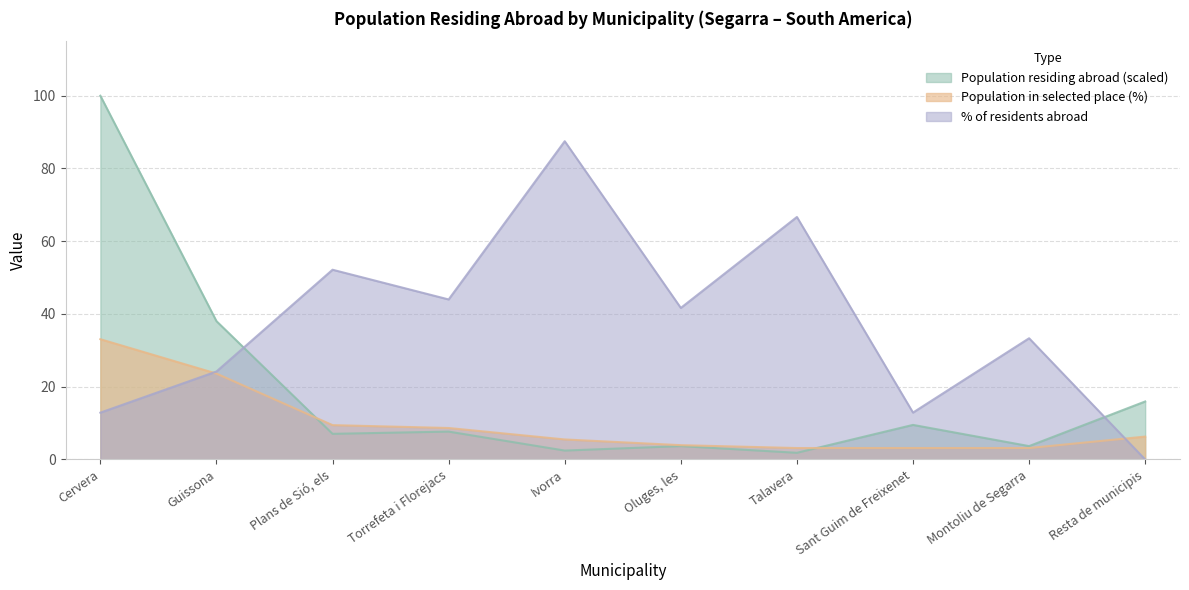

The value of Population in selected place (%) at Oluges, les is 3.9. True or false?

True